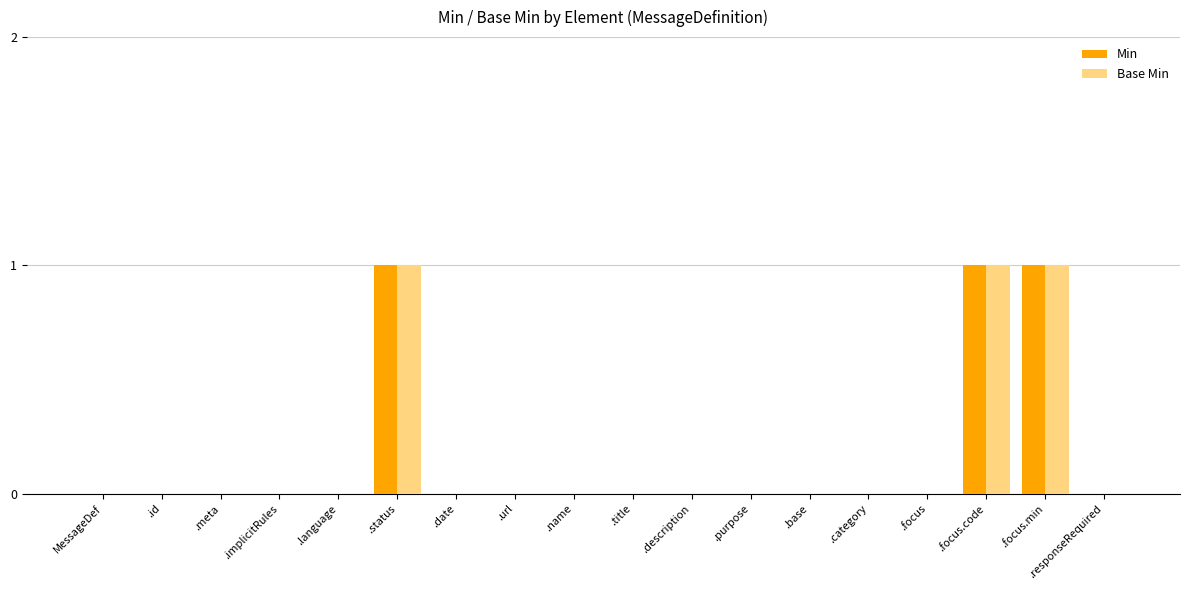

What is the sum of all Base Min values?

3